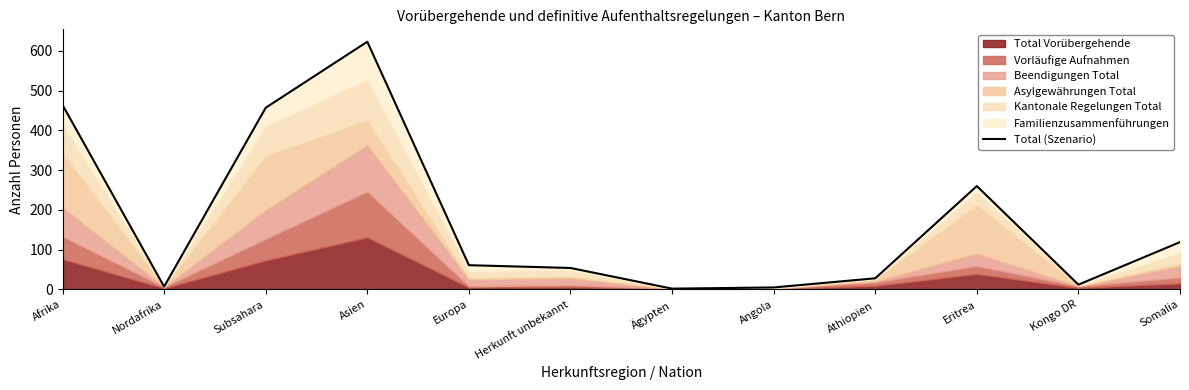

What is the change in value from Subsahara to Angola?

-452